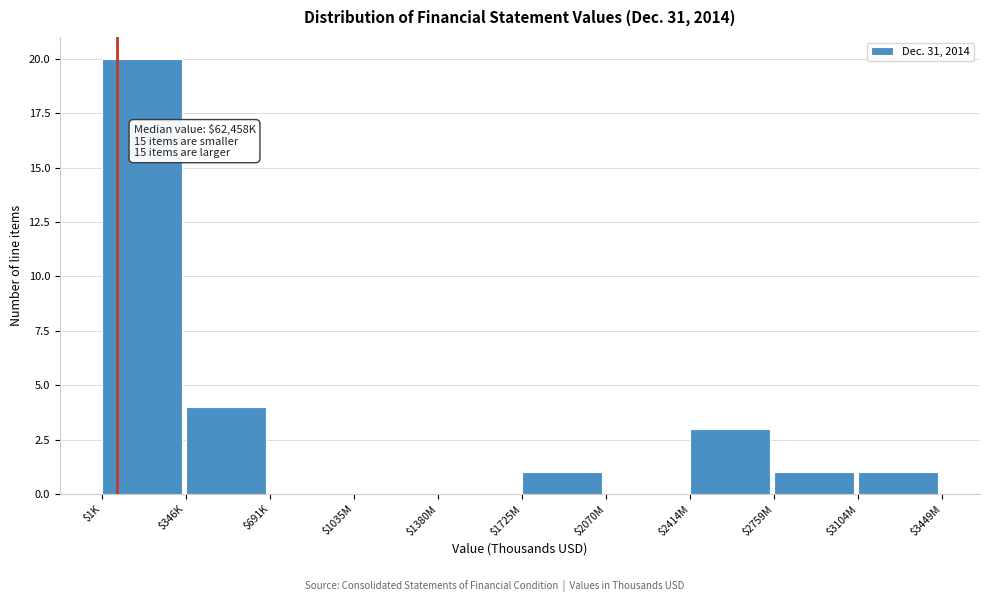

Where is the data nearest to the value 10?

$346K